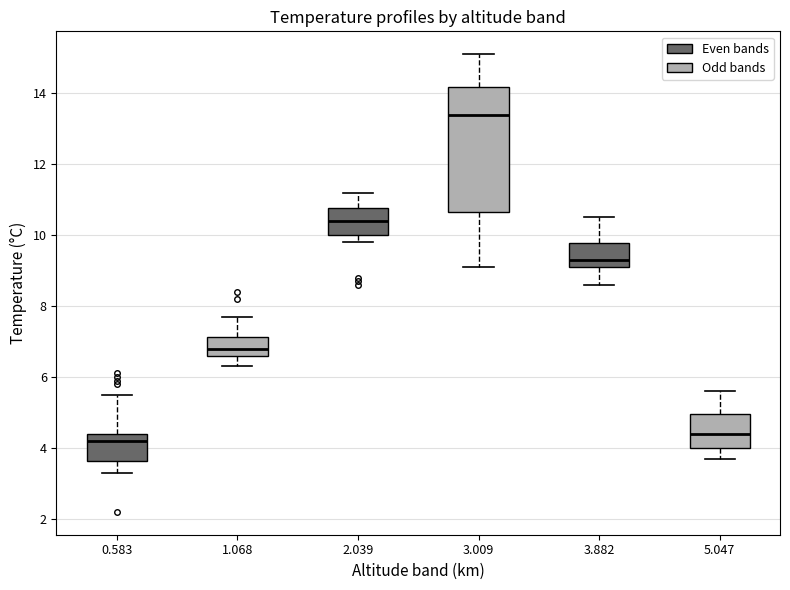

Reading left to right, read every box against the y-axis: the position of its median line, the range the box covers, and the ends of its whiskers. The values are not printed on the chart, so give them approximately, as read against the axis.

0.583: median 4.2, box 3.6 to 4.4, whiskers 3.4 to 5.6
1.068: median 6.8, box 6.6 to 7.2, whiskers 6.4 to 7.8
2.039: median 10.4, box 10.0 to 10.8, whiskers 9.8 to 11.2
3.009: median 13.4, box 10.6 to 14.2, whiskers 9.2 to 15.2
3.882: median 9.4, box 9.2 to 9.8, whiskers 8.6 to 10.6
5.047: median 4.4, box 4.0 to 5.0, whiskers 3.8 to 5.6